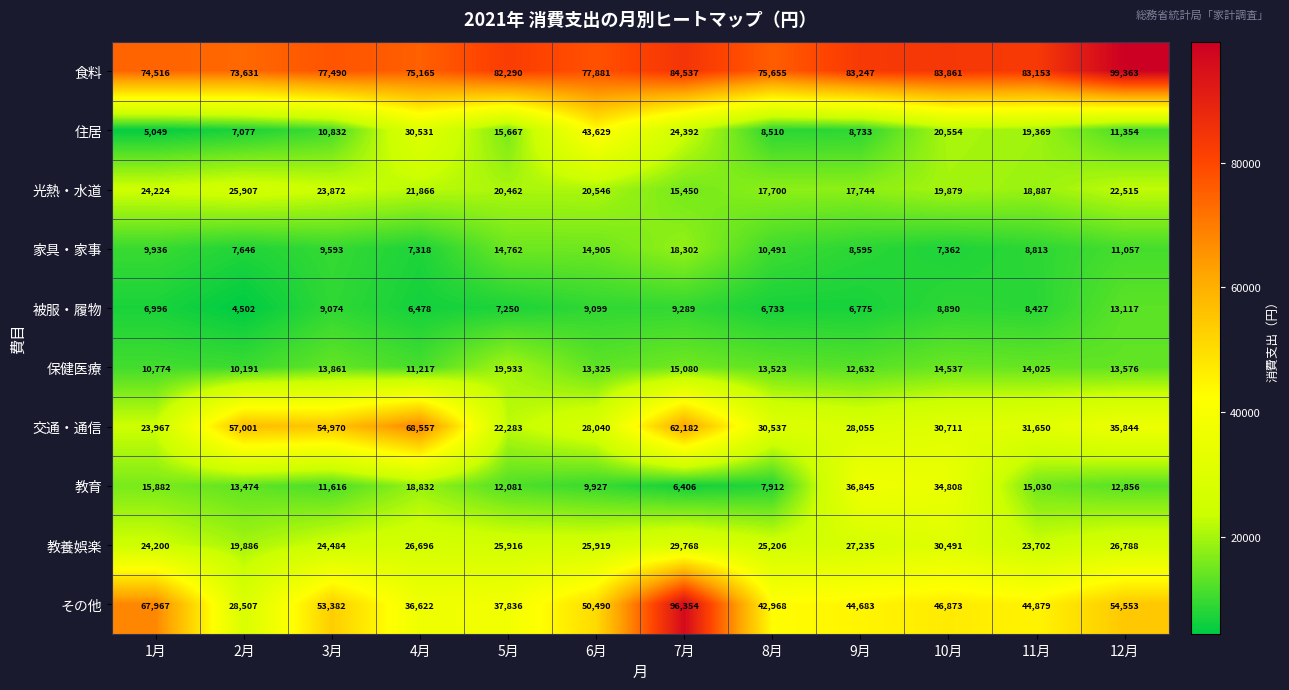

At how many categories does at least one series exceed 18293?

12